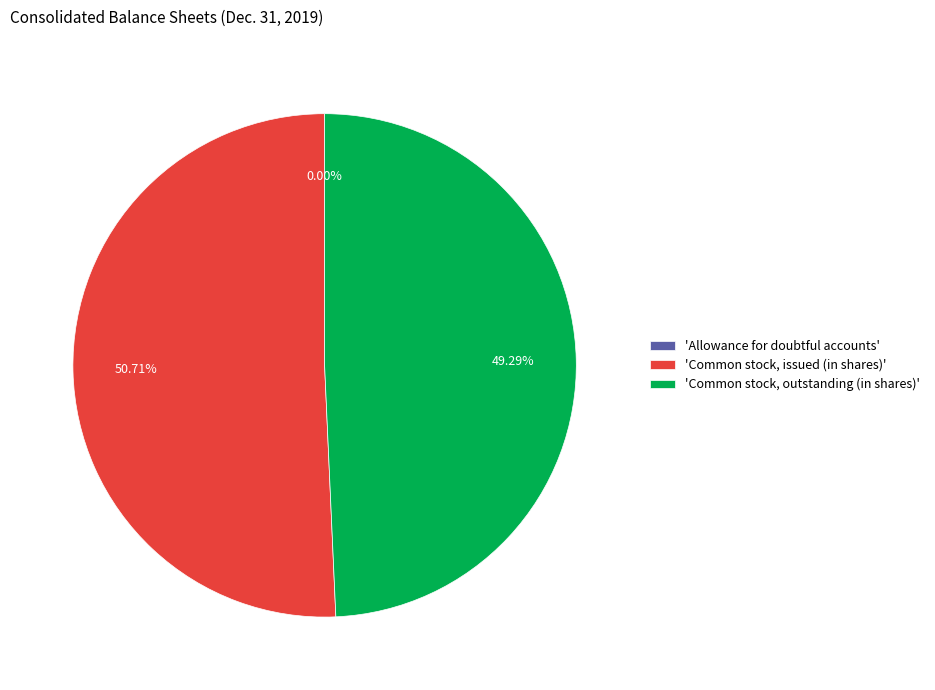

Which slice is the largest?

'Common stock, issued (in shares)'